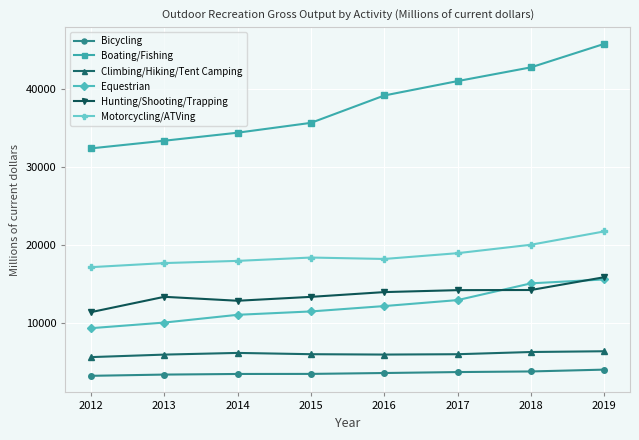

At which label does Boating/Fishing reach its minimum?

2012